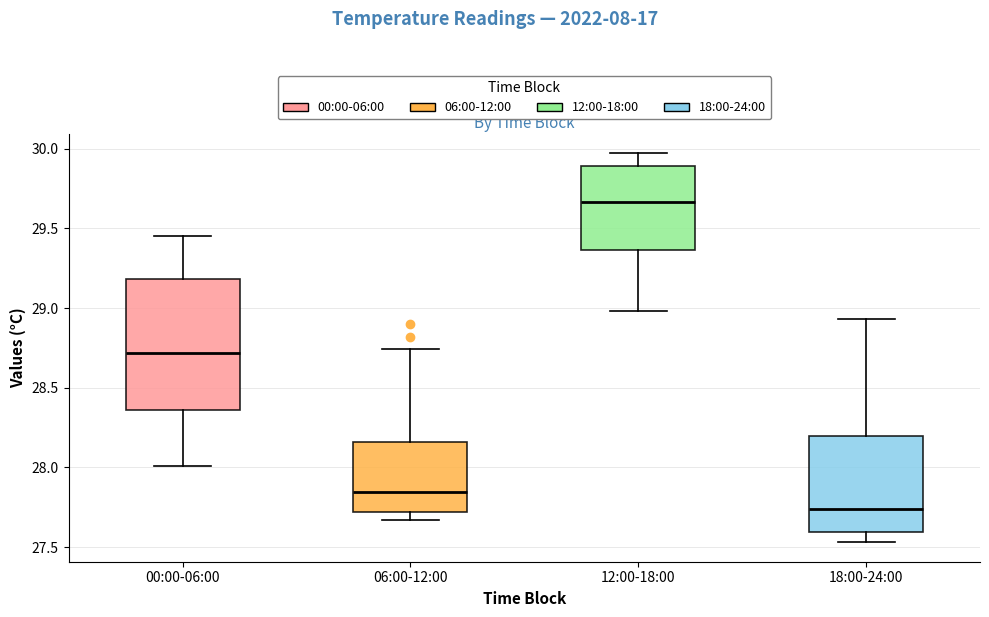

Comparing the boxes themselves (not the whiskers), which one is the tallest?

00:00-06:00